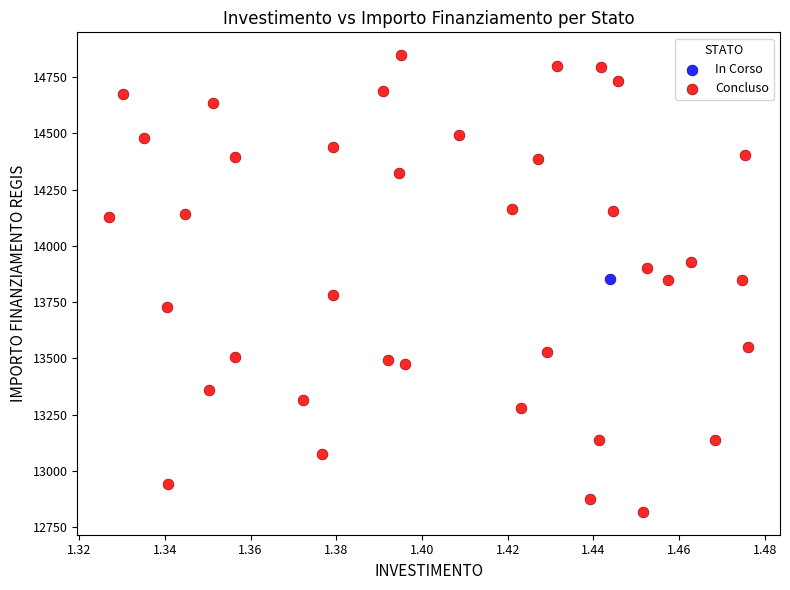

What are all the series names shown in the legend?

In Corso, Concluso